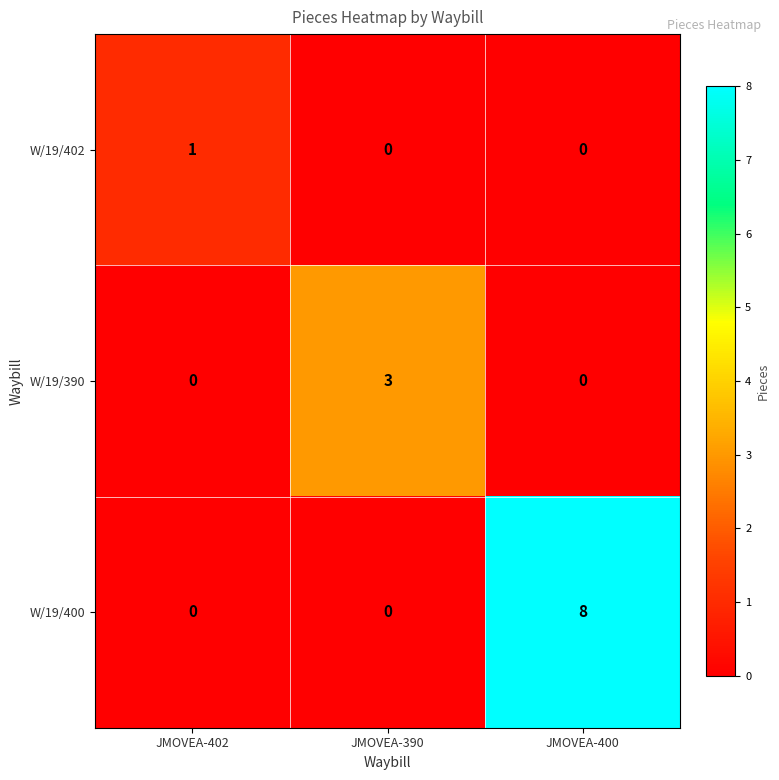

What is the sum of the W/19/390 values at JMOVEA-390 and JMOVEA-402?

3